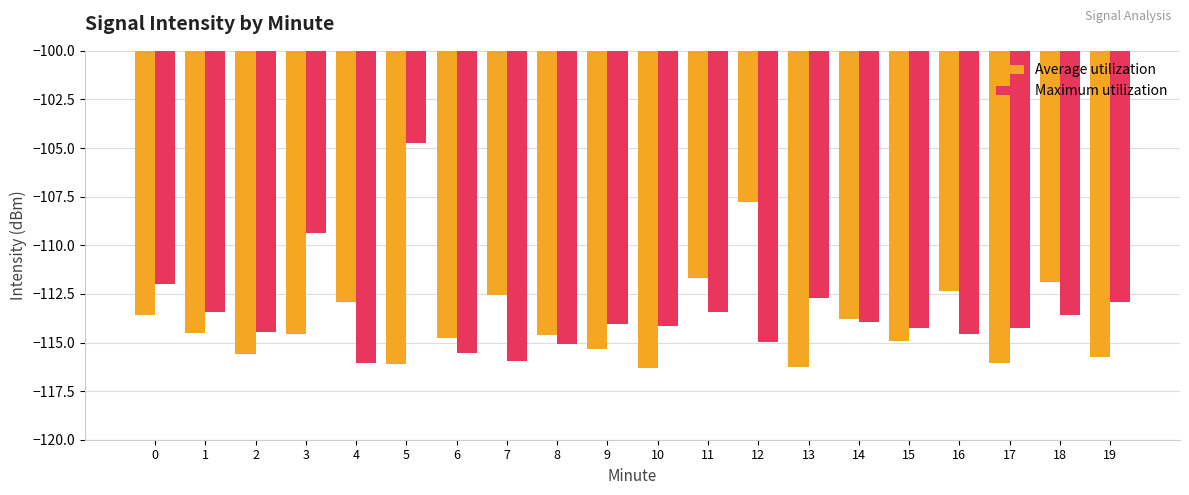

The value of Average utilization at 15 is -114.9. True or false?

True